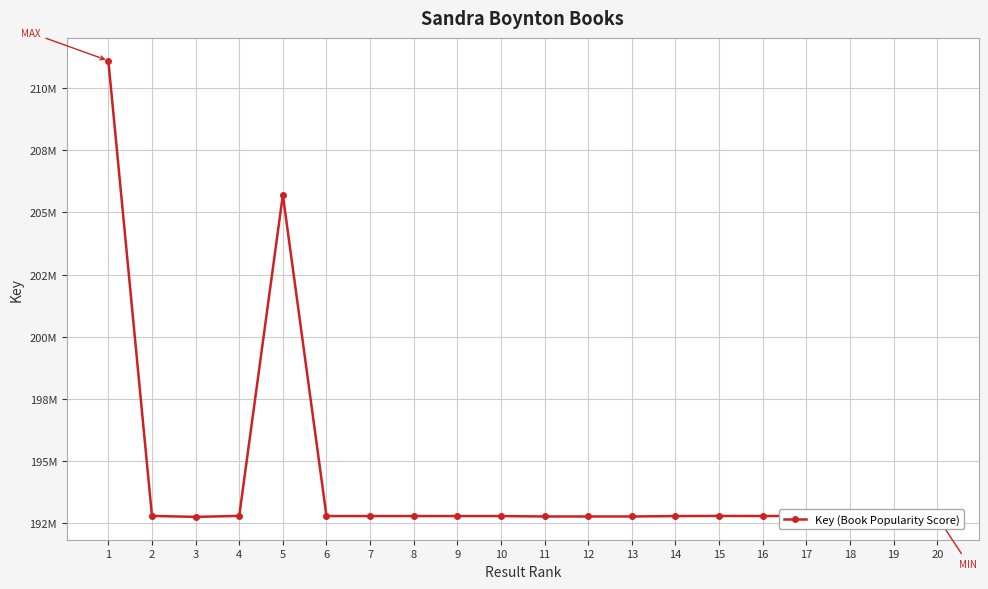

At which category does the data reach its first local valley?

3